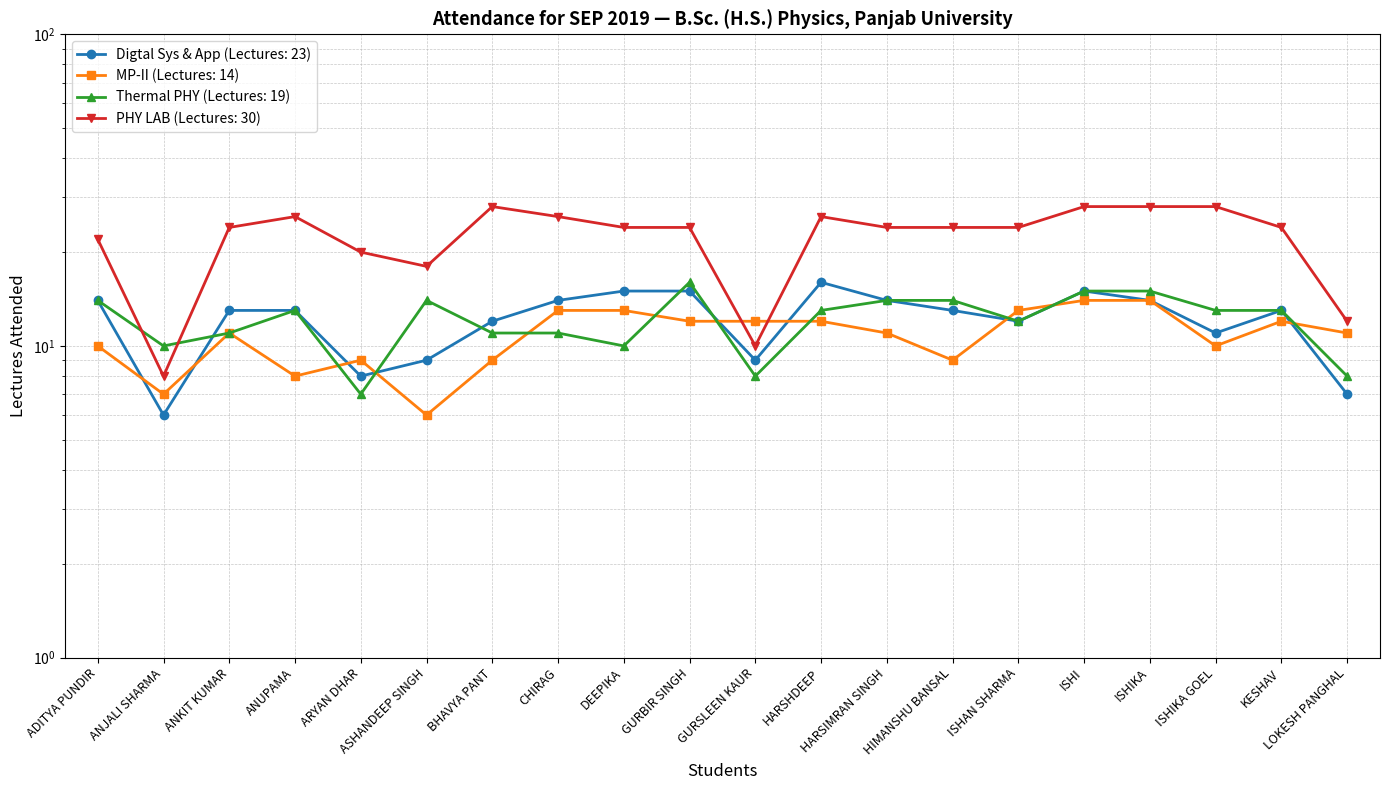

Which series has the largest total across all categories?

PHY LAB (Lectures: 30)